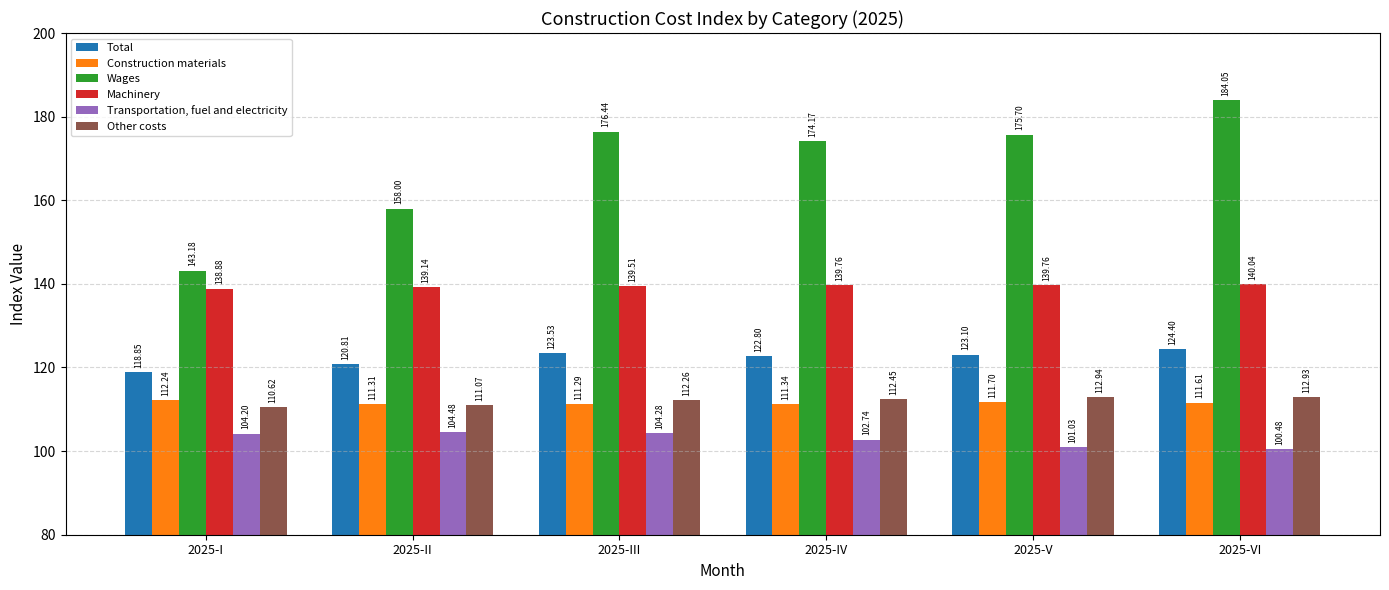

The Other costs series shows 111.1 at 2025-II. True or false?

True